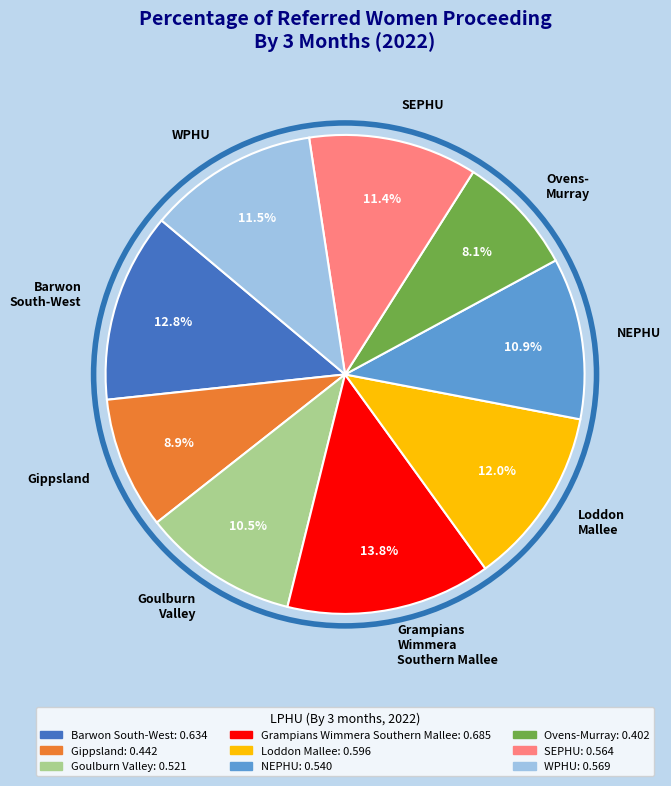

To the nearest percent, what percentage of the pie is Barwon South-West?

13%